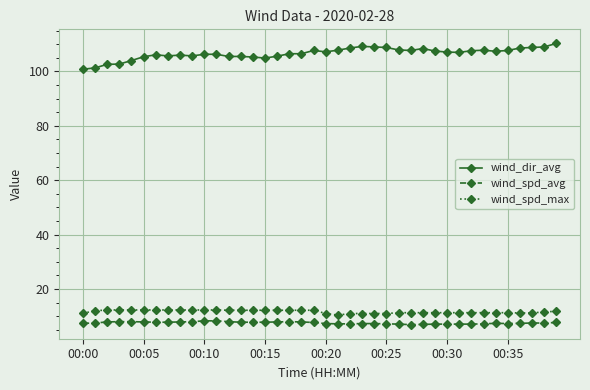

What is the value of the wind_dir_avg point at the 10th from the left?

105.7